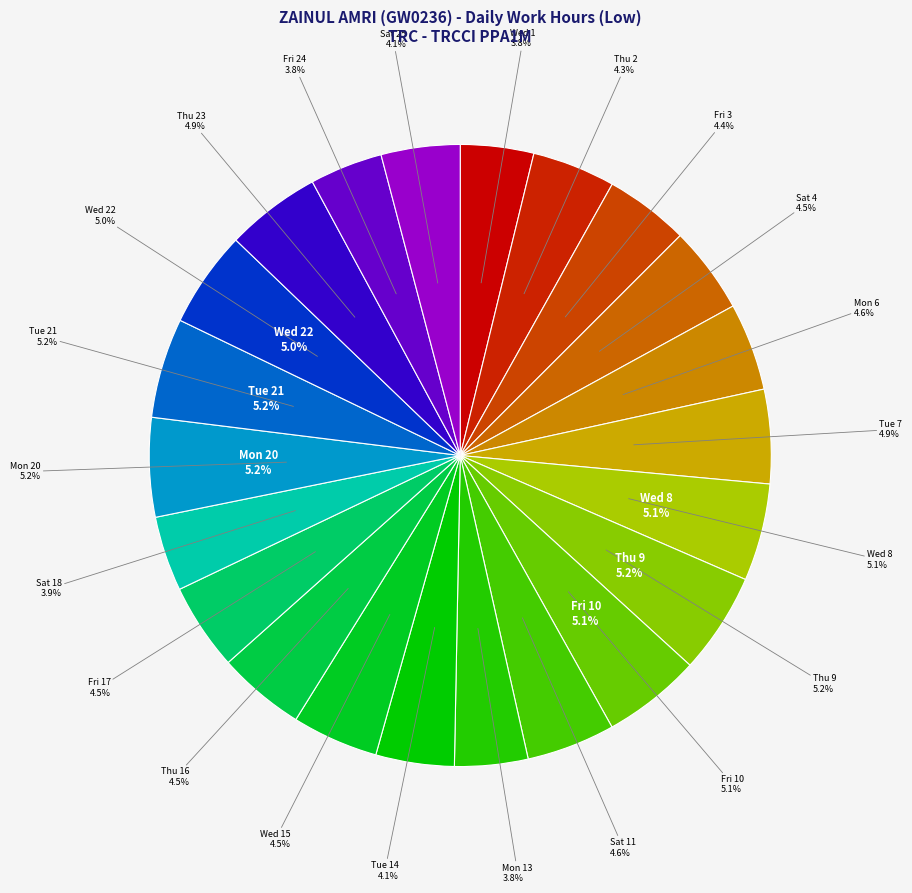

Rank the categories by value from lowest to highest.

Fri 24, Wed 1, Mon 13, Sat 18, Tue 14, Sat 25, Thu 2, Fri 3, Wed 15, Fri 17, Sat 4, Thu 16, Mon 6, Sat 11, Tue 7, Thu 23, Wed 22, Wed 8, Fri 10, Mon 20, Tue 21, Thu 9